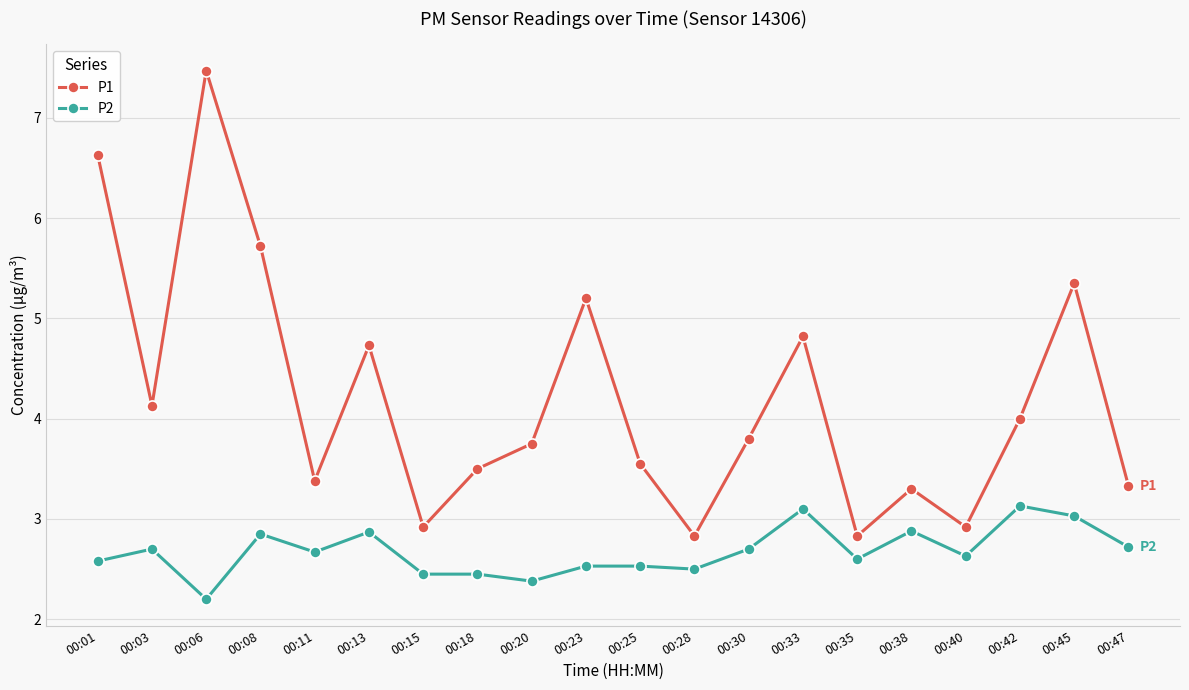

What are all the series names shown in the legend?

P1, P2